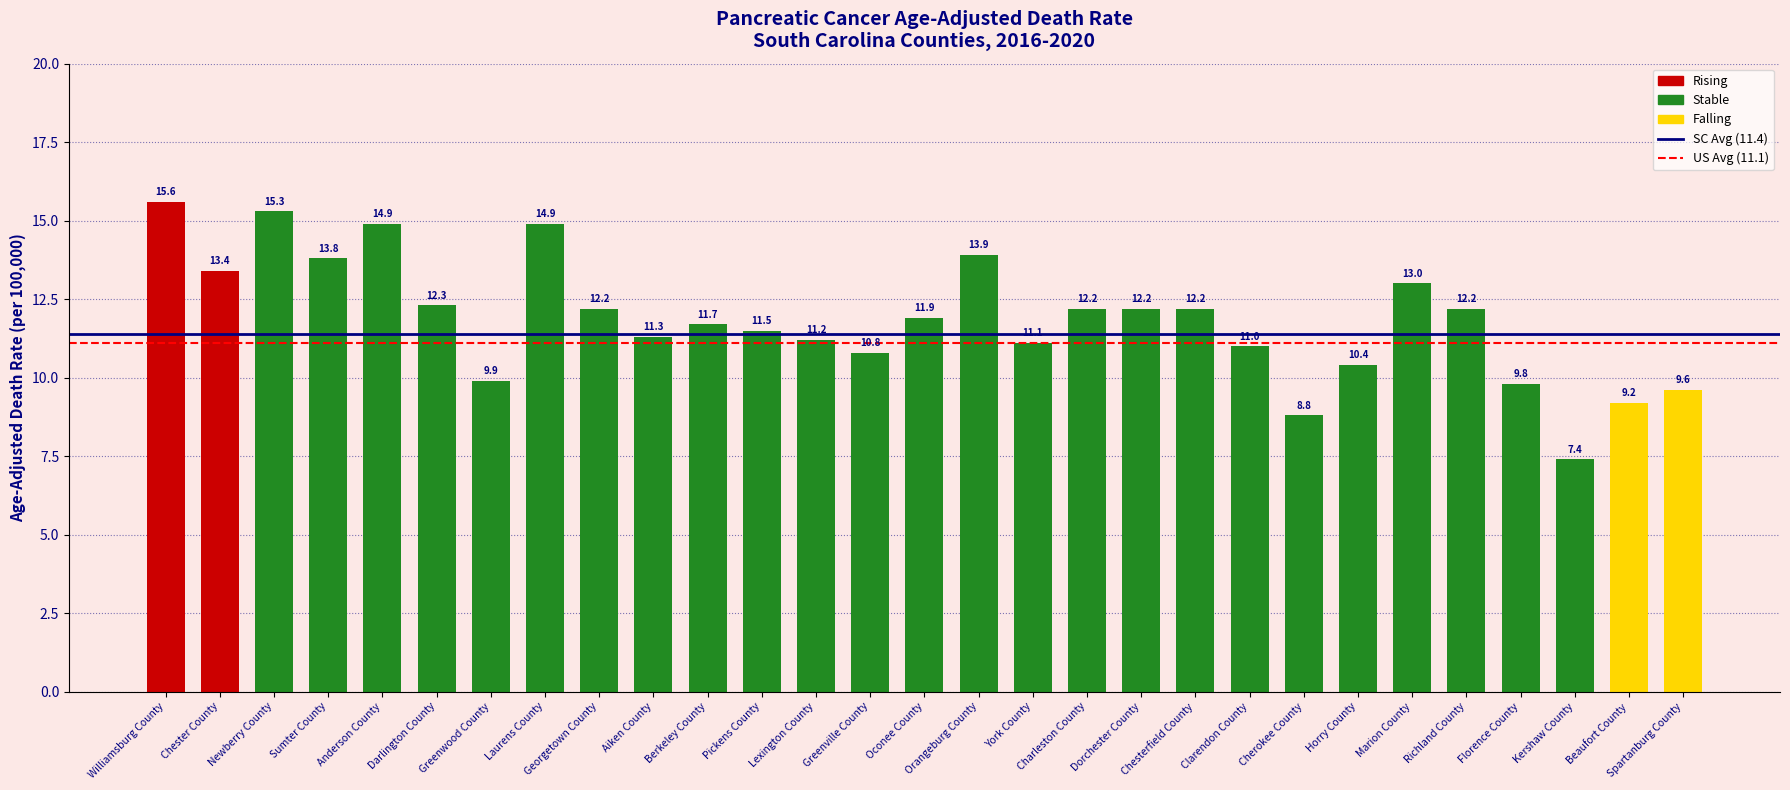

Which category has the highest value across all series?

Williamsburg County